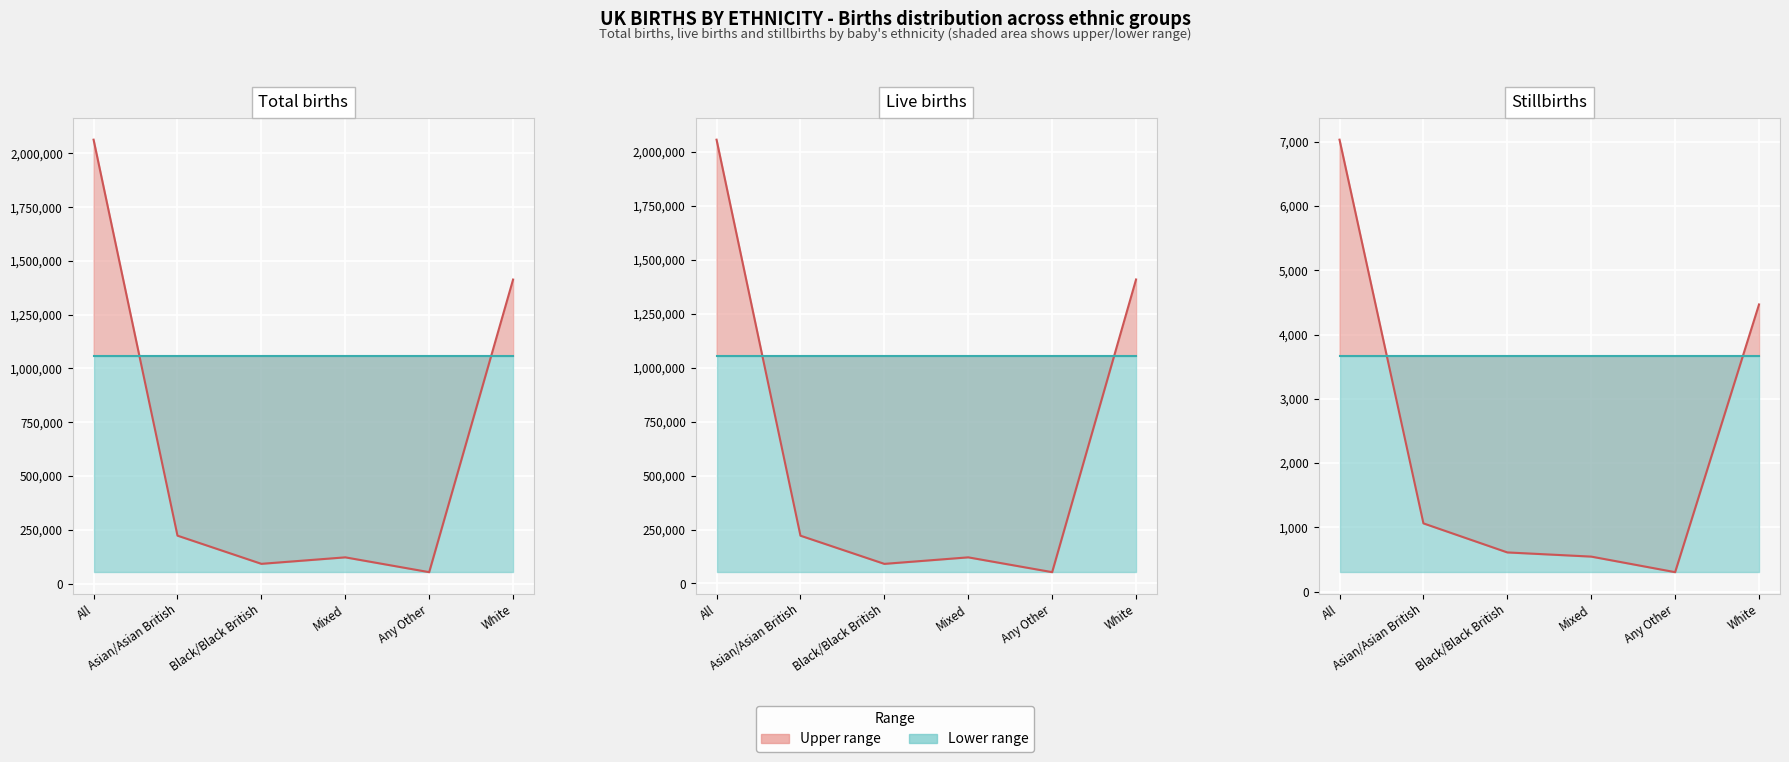

Is it true that Stillbirths equals 7031 at All?

True